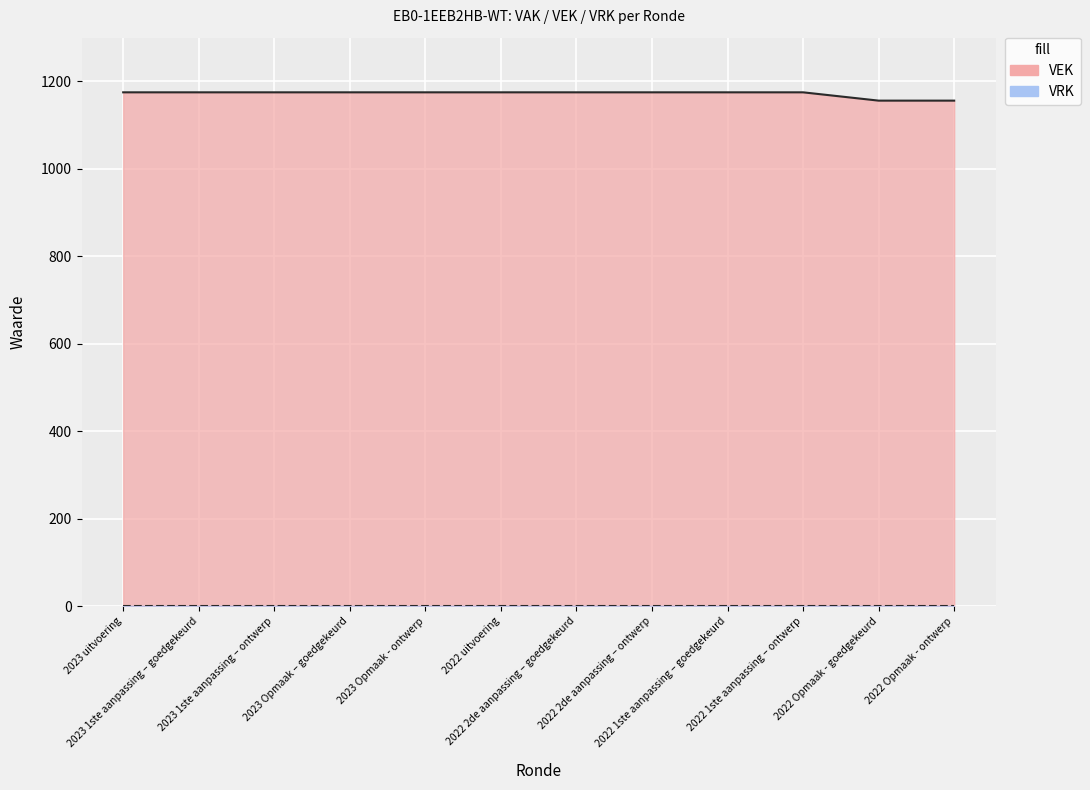

What is the label of the 5th point from the left?

2023 Opmaak - ontwerp